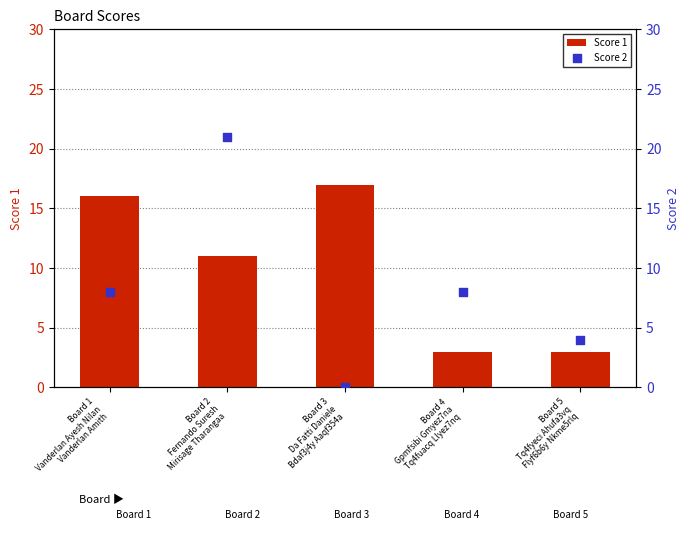

Which series has the widest spread of Y values?

Score 2